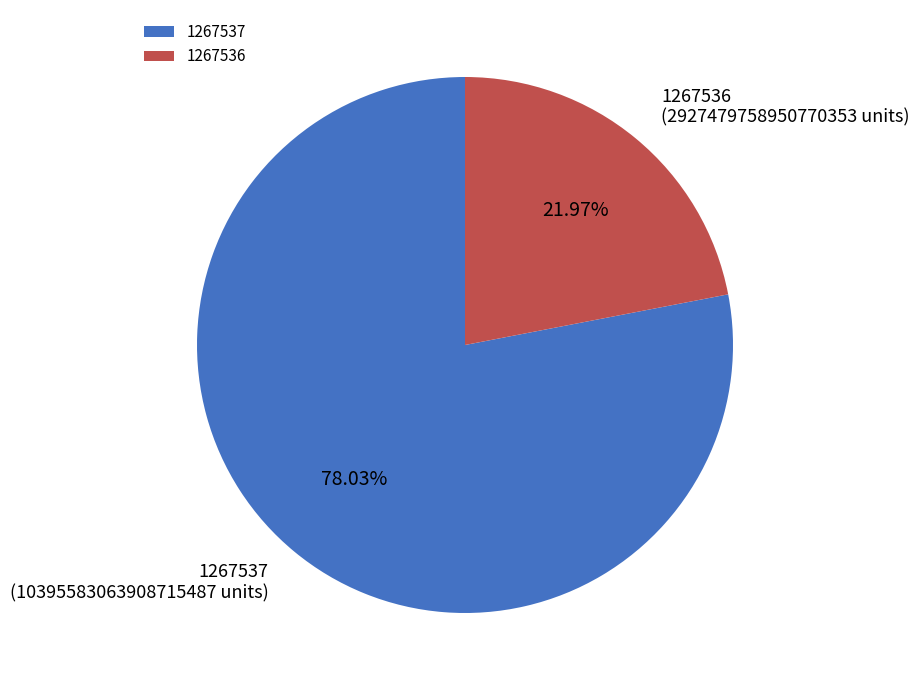

Rank the categories by value from lowest to highest.

1267536, 1267537